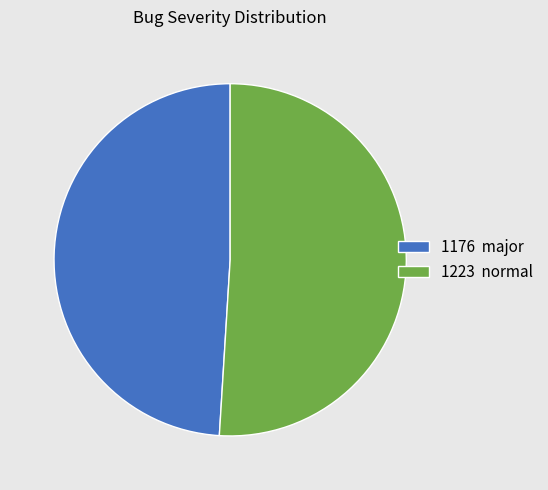

Is there any slice that represents more than half of the pie?

Yes